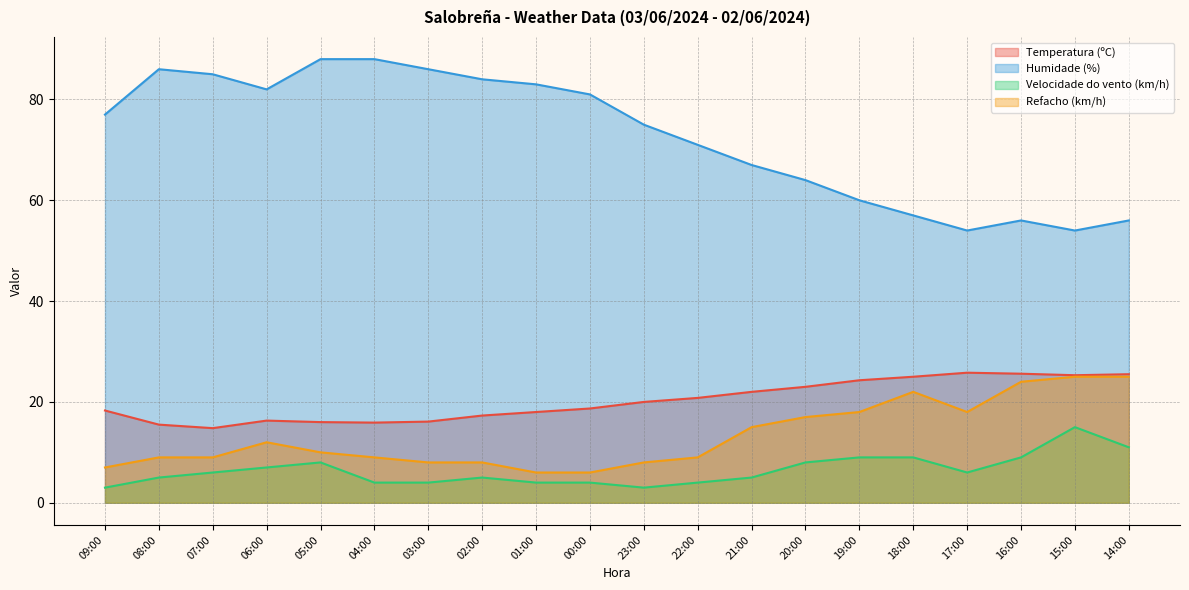

Reading left to right, list all the values displayed in this chart.

Temperatura (ºC): 09:00=18.3	08:00=15.5	07:00=14.8	06:00=16.3	05:00=16.0	04:00=15.9	03:00=16.1	02:00=17.3	01:00=18.0	00:00=18.7	23:00=20.0	22:00=20.8	21:00=22.0	20:00=23.0	19:00=24.3	18:00=25.0	17:00=25.8	16:00=25.6	15:00=25.3	14:00=25.5
Humidade (%): 09:00=77.0	08:00=86.0	07:00=85.0	06:00=82.0	05:00=88.0	04:00=88.0	03:00=86.0	02:00=84.0	01:00=83.0	00:00=81.0	23:00=75.0	22:00=71.0	21:00=67.0	20:00=64.0	19:00=60.0	18:00=57.0	17:00=54.0	16:00=56.0	15:00=54.0	14:00=56.0
Velocidade do vento (km/h): 09:00=3.0	08:00=5.0	07:00=6.0	06:00=7.0	05:00=8.0	04:00=4.0	03:00=4.0	02:00=5.0	01:00=4.0	00:00=4.0	23:00=3.0	22:00=4.0	21:00=5.0	20:00=8.0	19:00=9.0	18:00=9.0	17:00=6.0	16:00=9.0	15:00=15.0	14:00=11.0
Refacho (km/h): 09:00=7.0	08:00=9.0	07:00=9.0	06:00=12.0	05:00=10.0	04:00=9.0	03:00=8.0	02:00=8.0	01:00=6.0	00:00=6.0	23:00=8.0	22:00=9.0	21:00=15.0	20:00=17.0	19:00=18.0	18:00=22.0	17:00=18.0	16:00=24.0	15:00=25.0	14:00=25.0